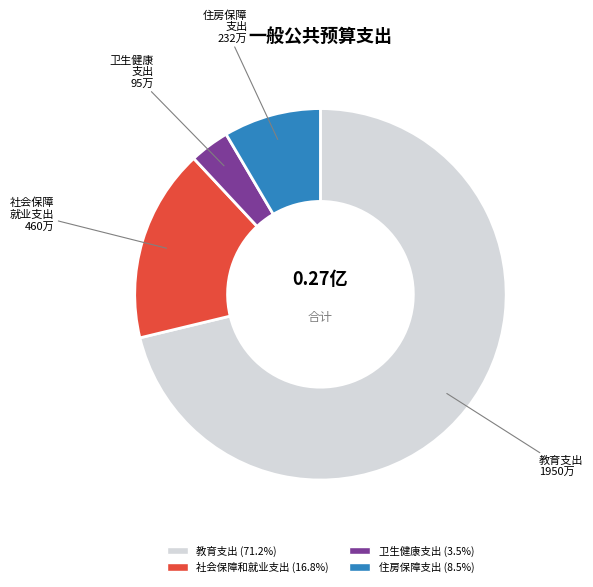

Is there a majority slice in this chart?

Yes